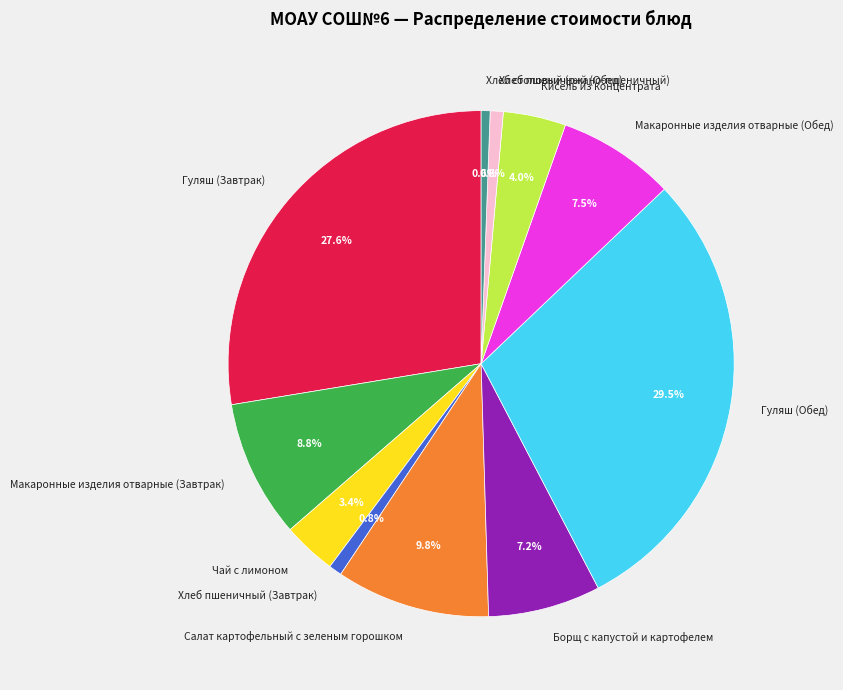

Which slice is the largest?

Гуляш (Обед)